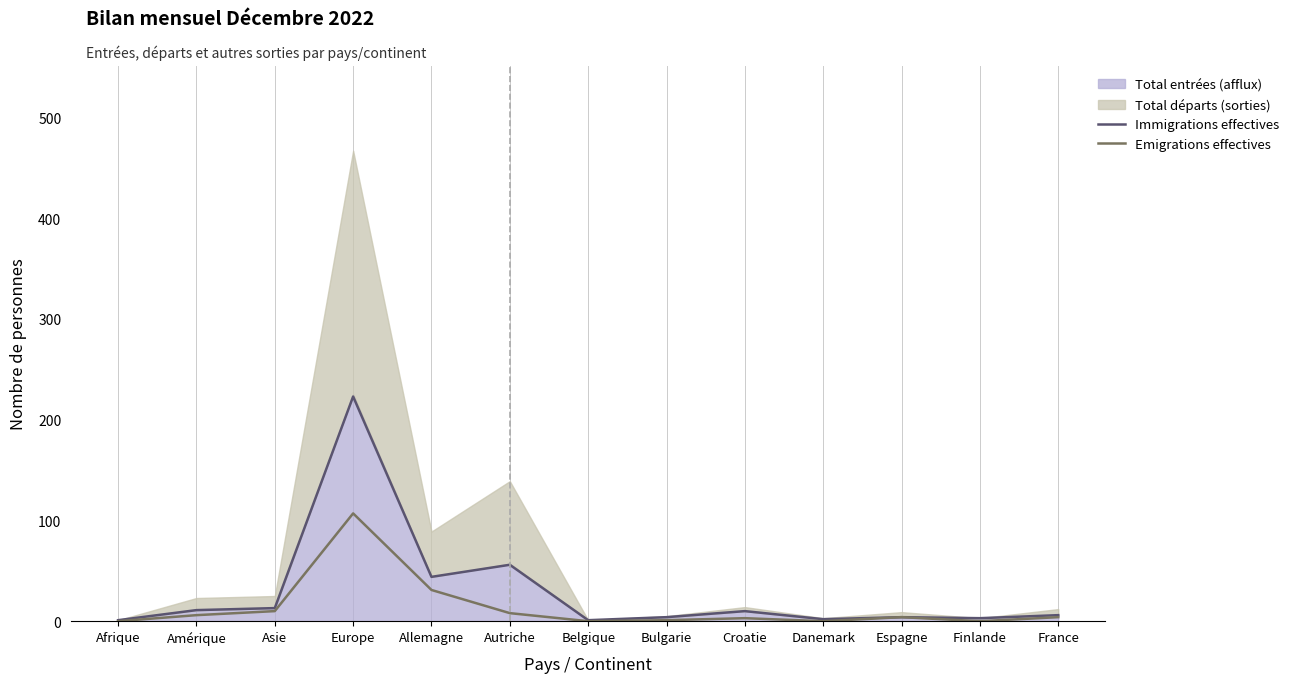

What is the label of the 13th point from the left?

France